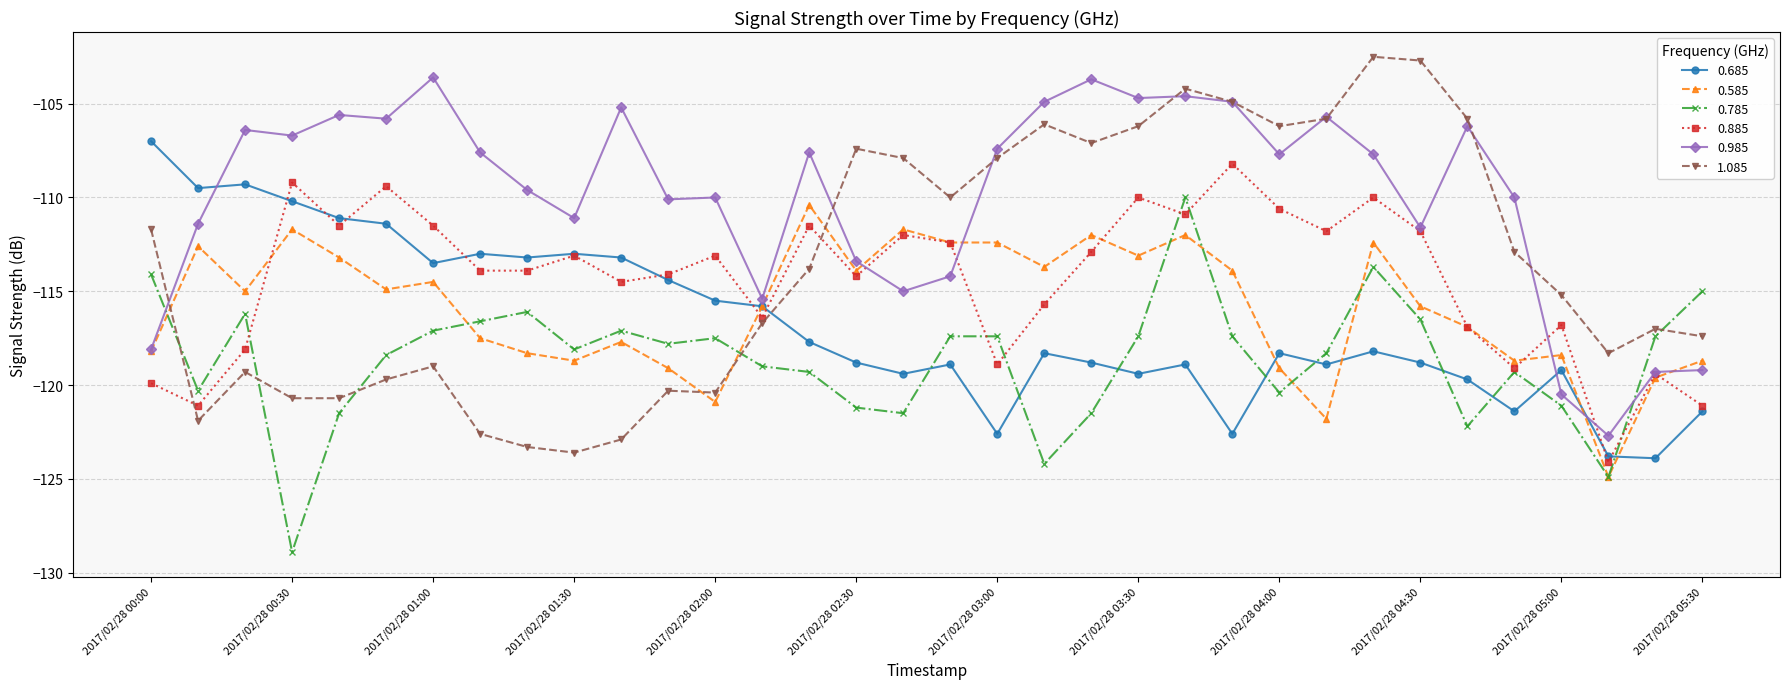

How many lines are shown in the chart?

6